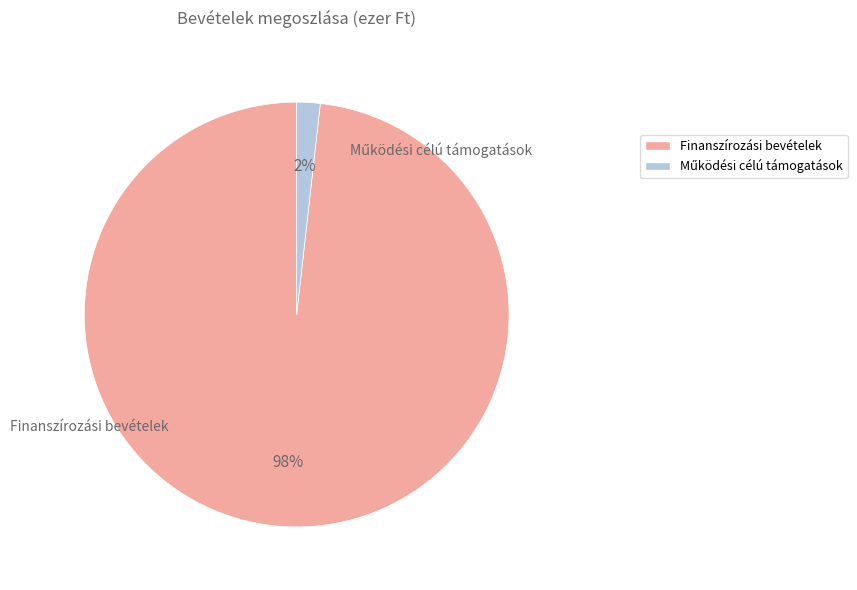

To the nearest percent, what is the difference between the largest and smallest slice percentages?

96%